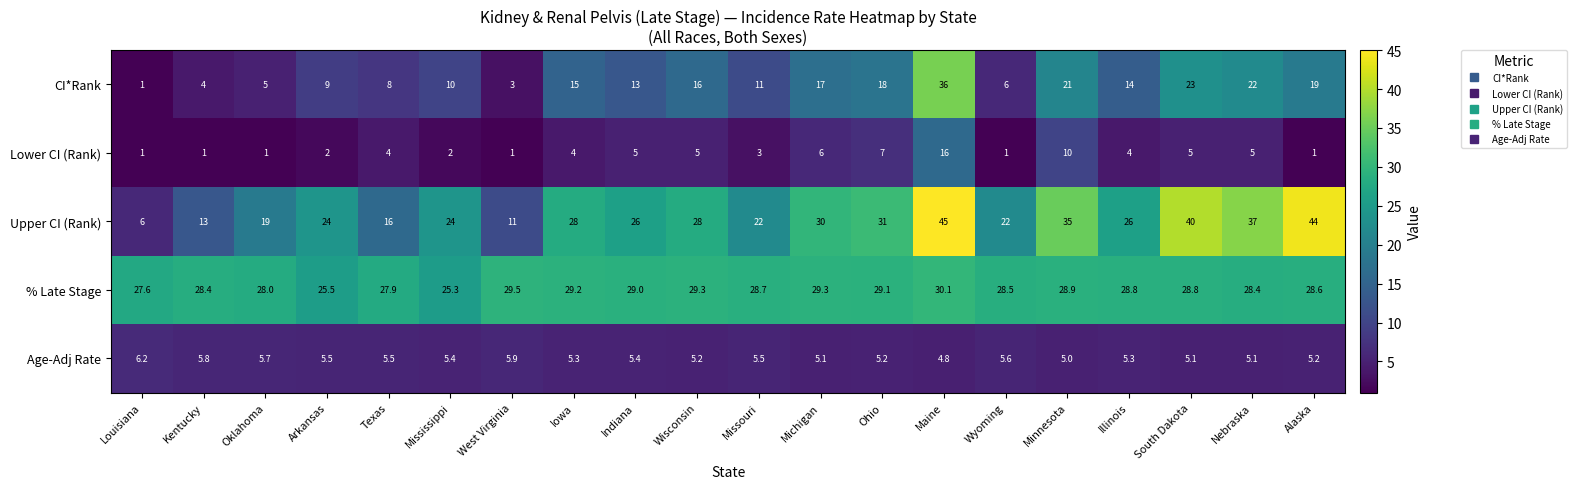

Rank the series at Kentucky from highest to lowest value.

% Late Stage, Upper CI (Rank), Age-Adj Rate, CI*Rank, Lower CI (Rank)